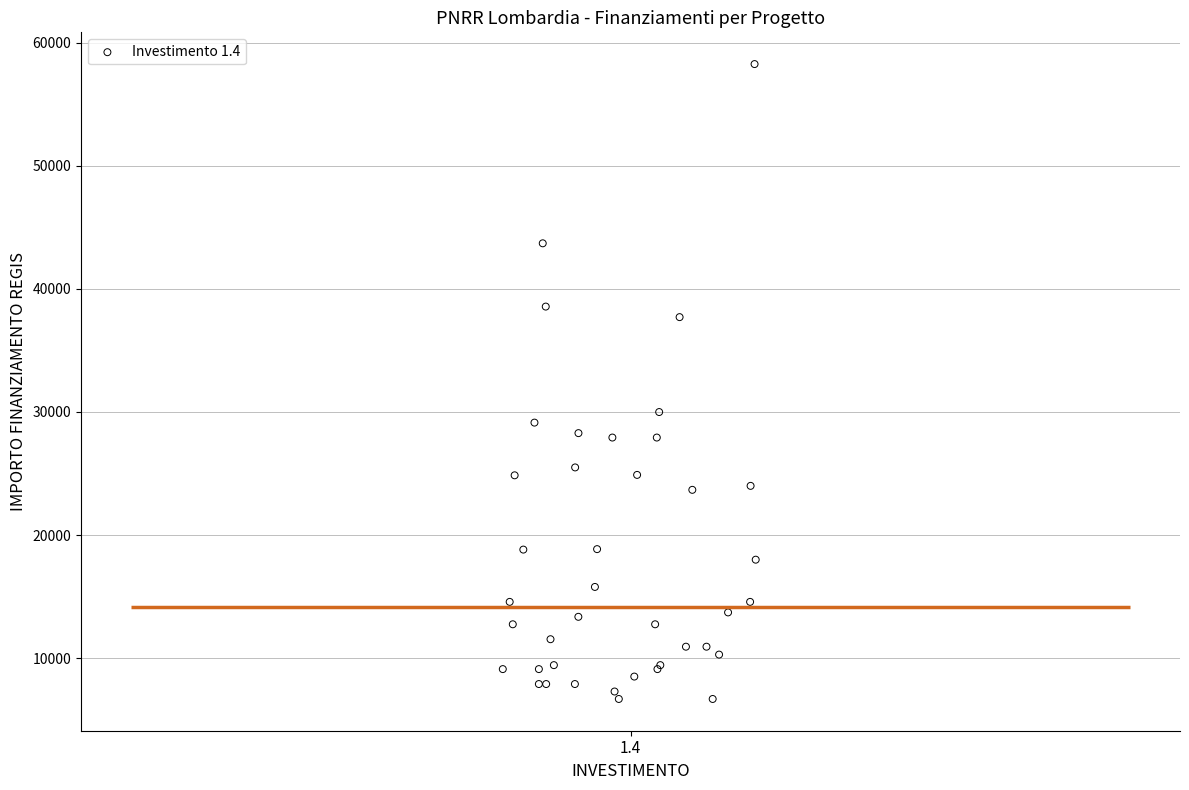

What Y value in the scatter plot is closest to 32474?

29995